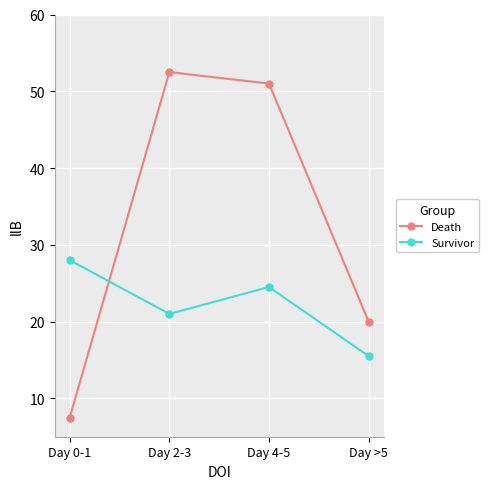

At Day 4-5, list the series in order from largest to smallest.

Death, Survivor